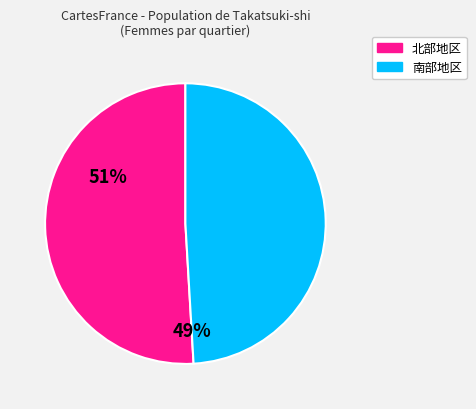

Count the number of slices in the pie.

2